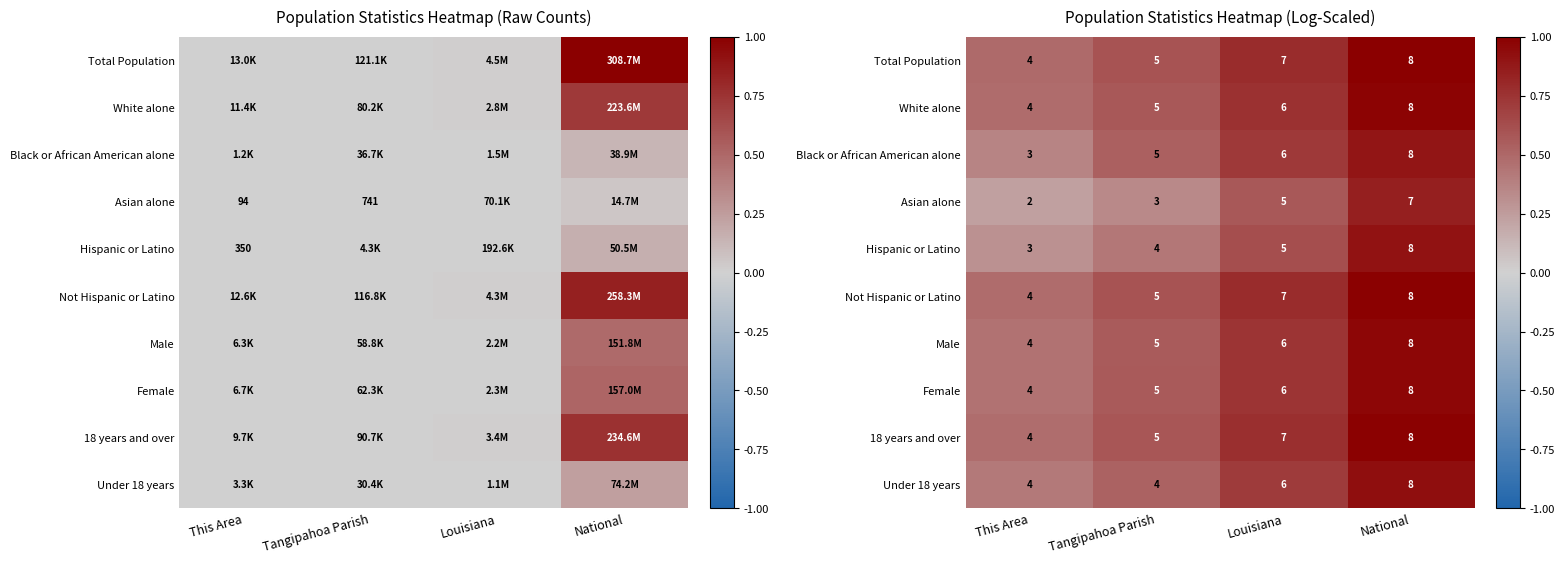

How many data points does each series have?

4